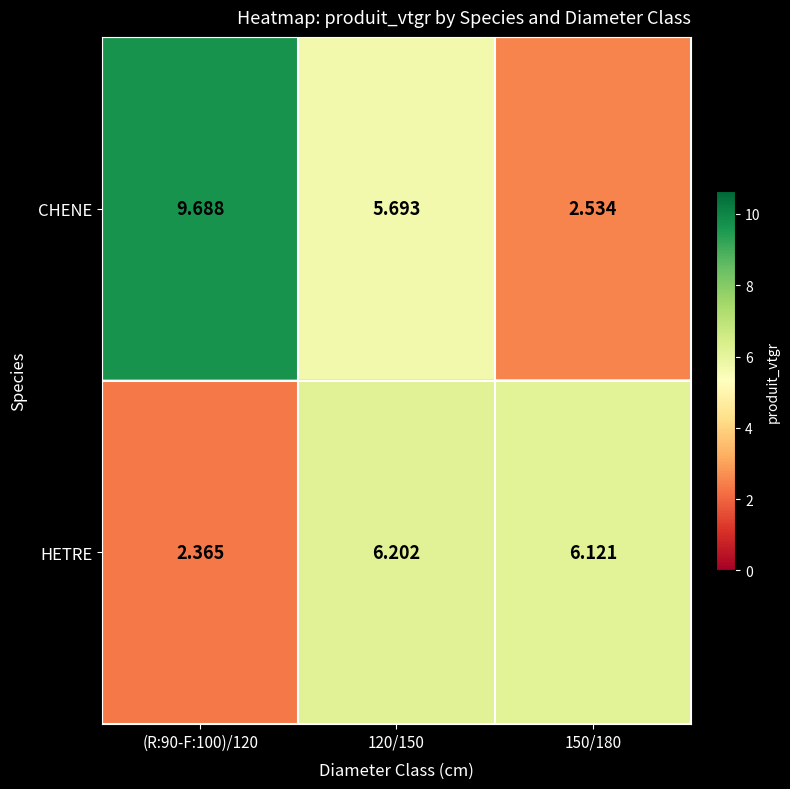

Rank the series at (R:90-F:100)/120 from highest to lowest value.

CHENE, HETRE